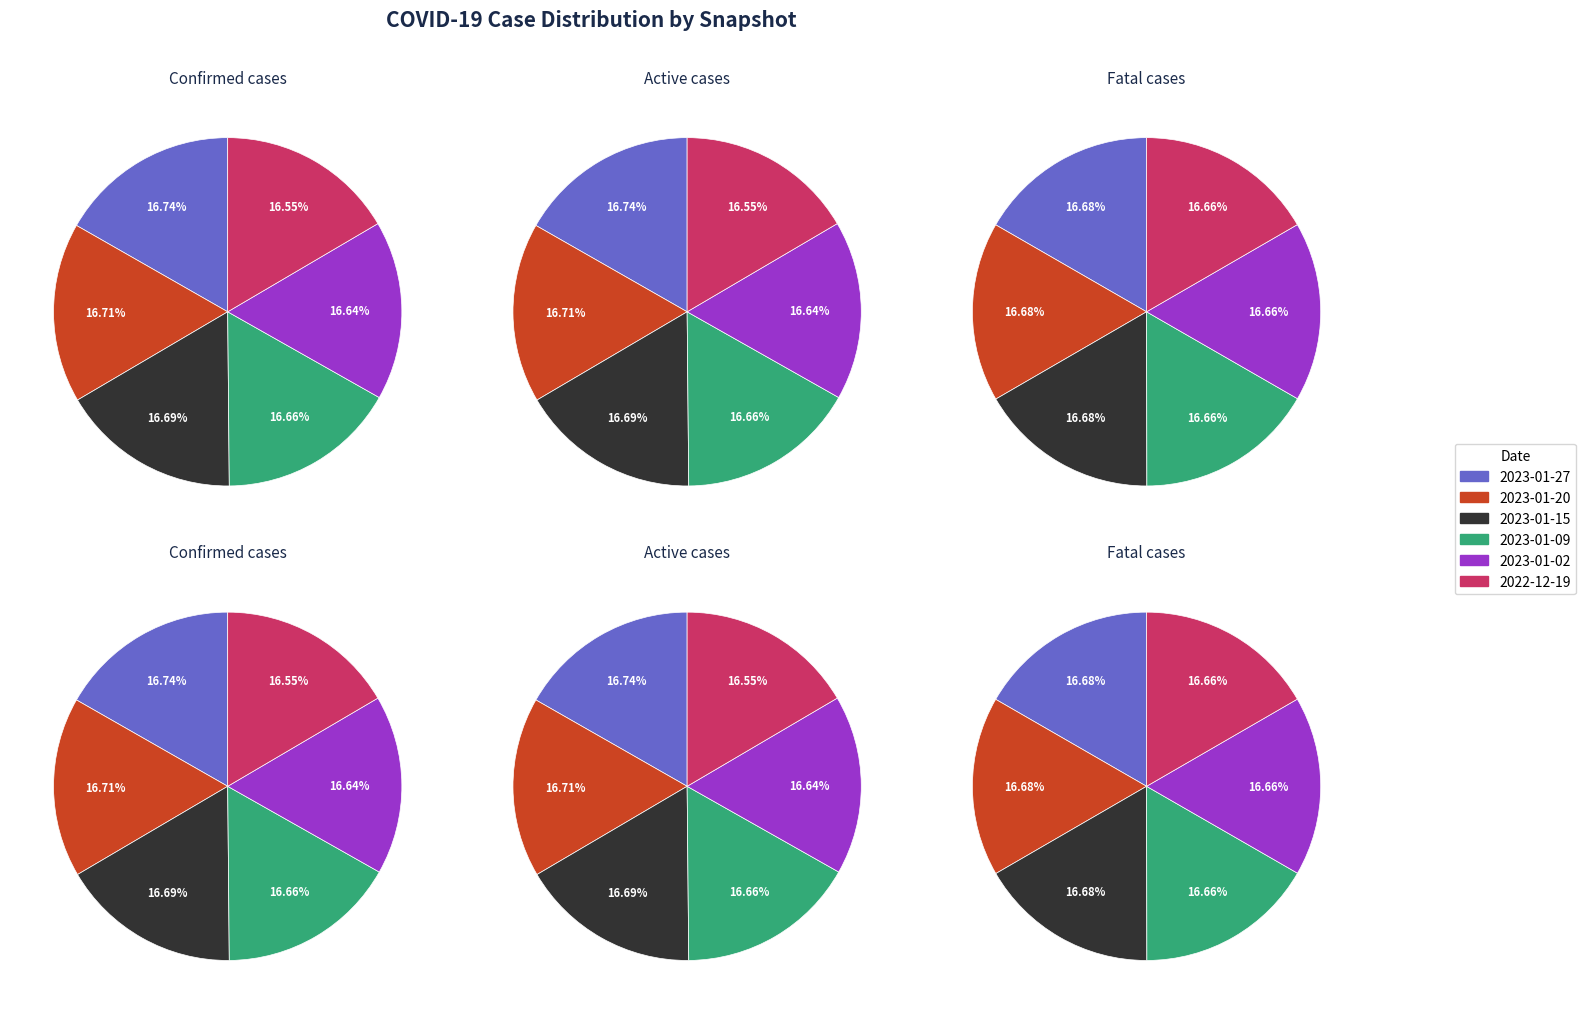

True or false: 2023-01-27 accounts for 28% of the total.

False